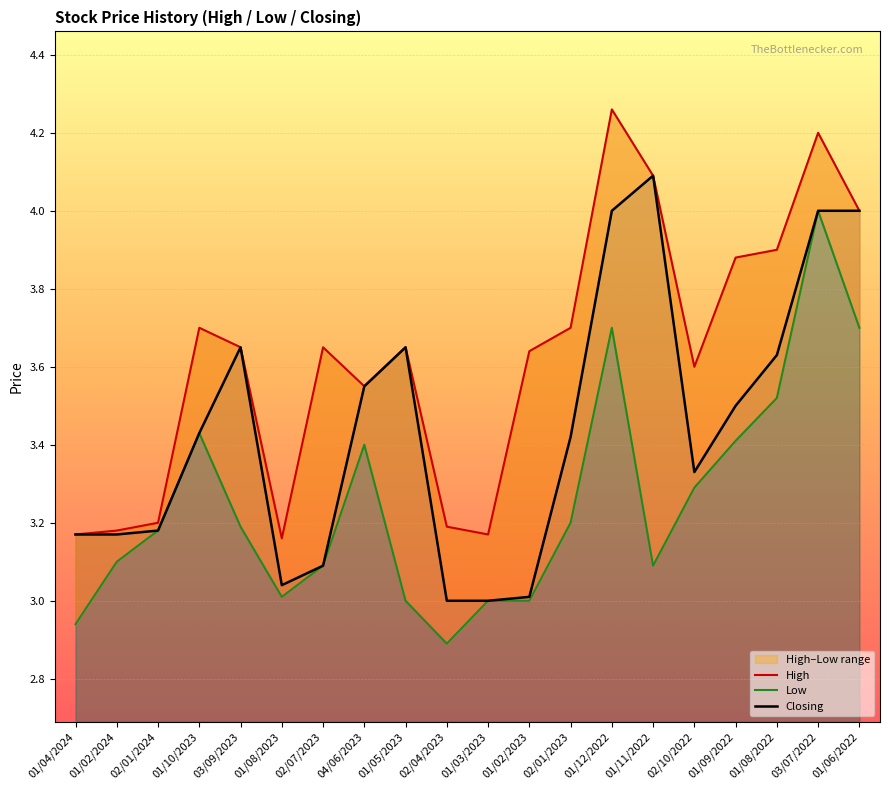

What are all the series names shown in the legend?

High, Low, Closing